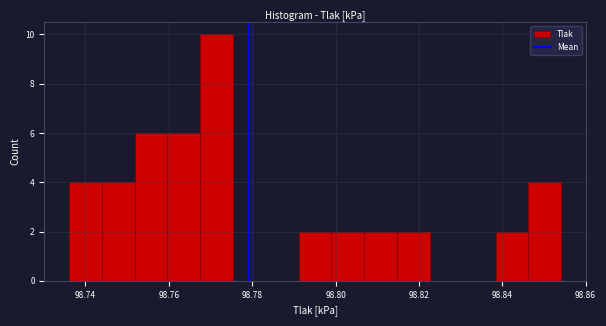

Read against the x-axis, roughly where is the centre of the tallest bar?

98.772